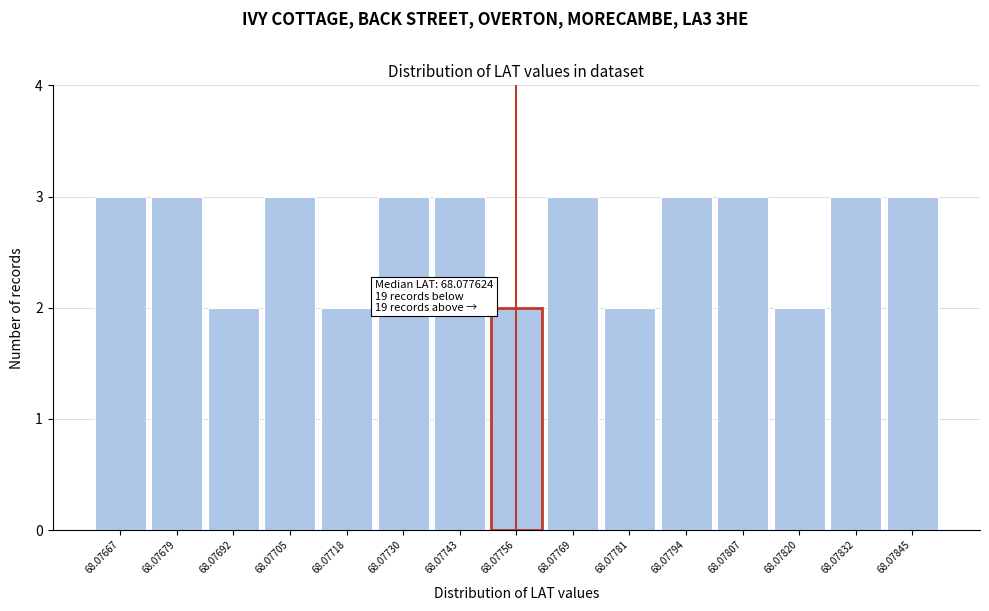

Reading left to right, what are all the values shown in this chart?

68.07667=3	68.07679=3	68.07692=2	68.07705=3	68.07718=2	68.07730=3	68.07743=3	68.07756=2	68.07769=3	68.07781=2	68.07794=3	68.07807=3	68.07820=2	68.07832=3	68.07845=3